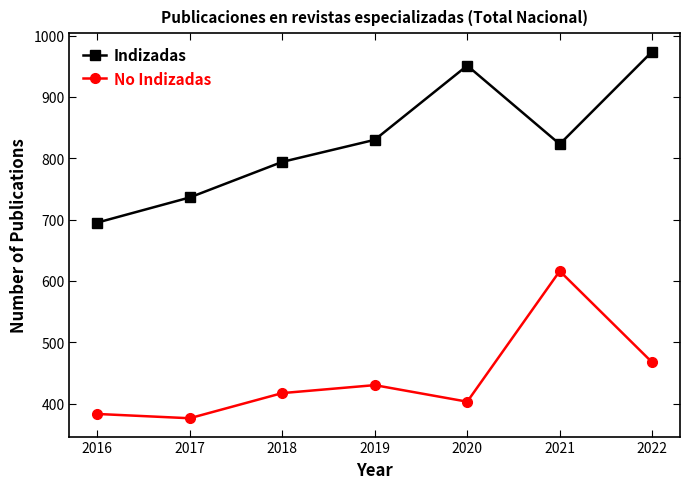

True or false: Indizadas and No Indizadas intersect in this chart.

False